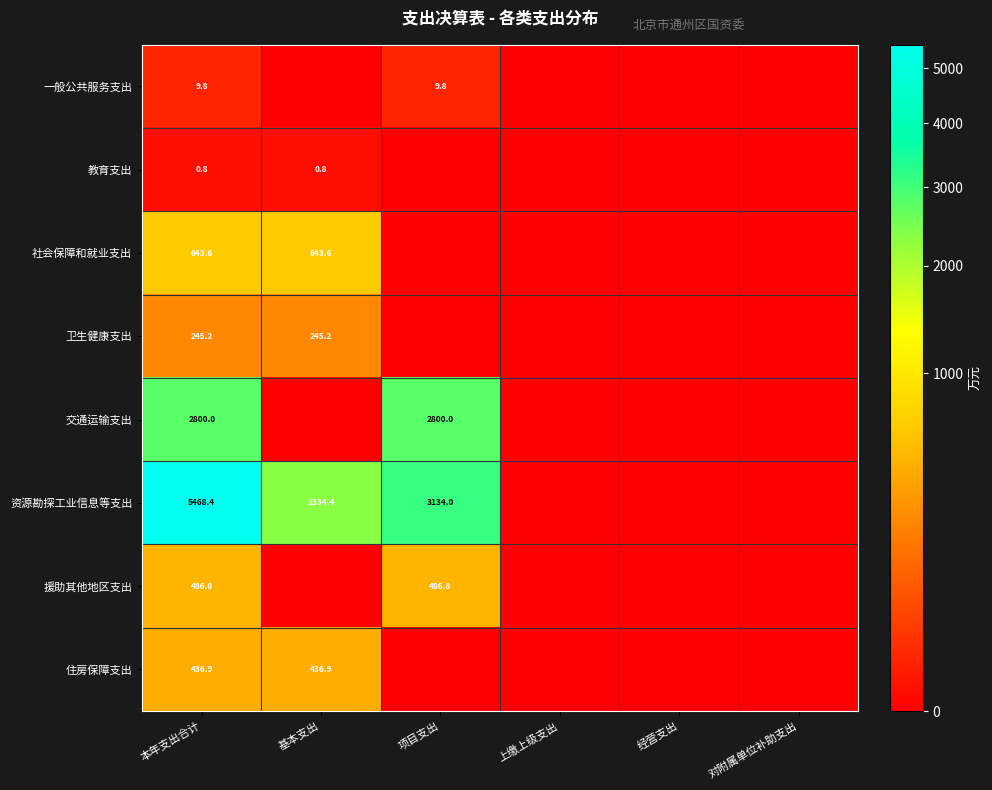

At which category is the sum across all series the highest?

本年支出合计